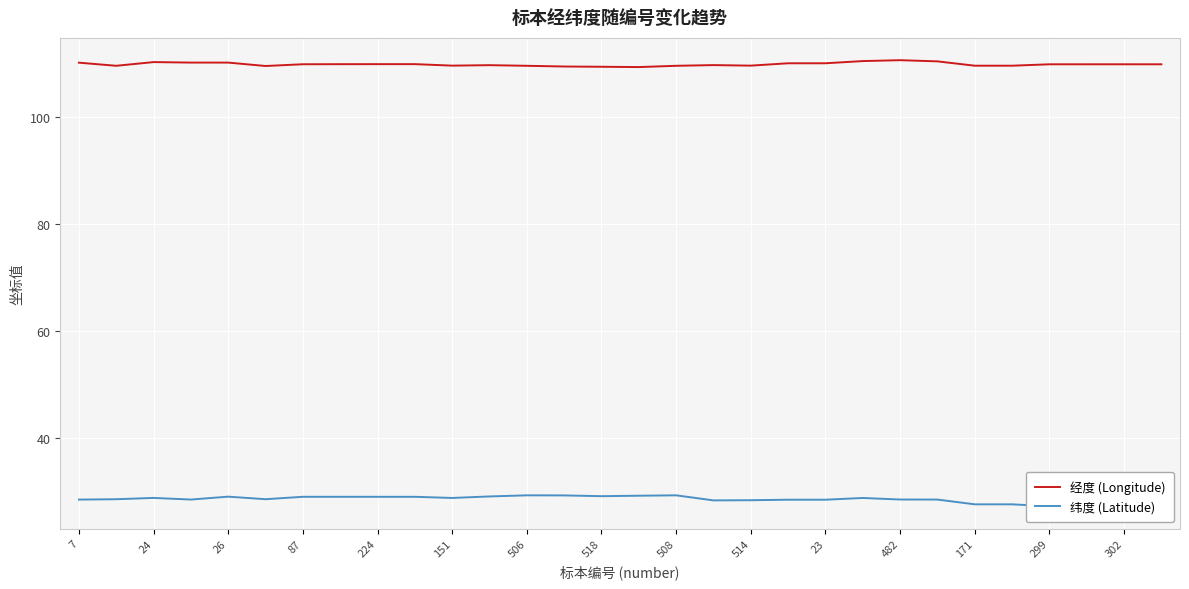

What is the highest value of the 经度 (Longitude) series?

110.6